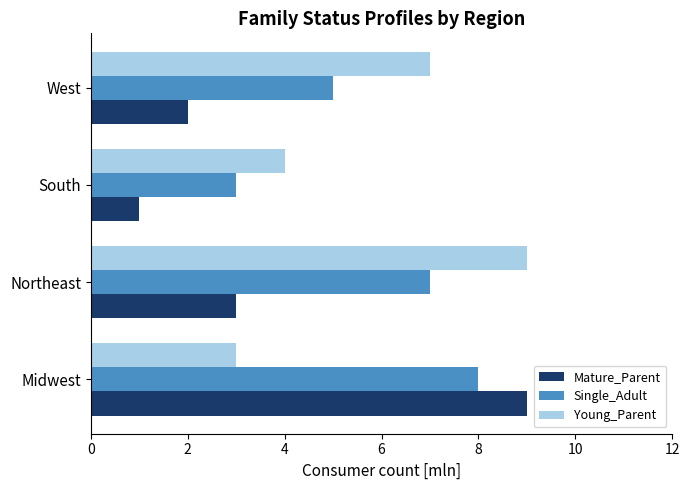

What is the difference between the maximum and minimum values in the Mature_Parent series?

8